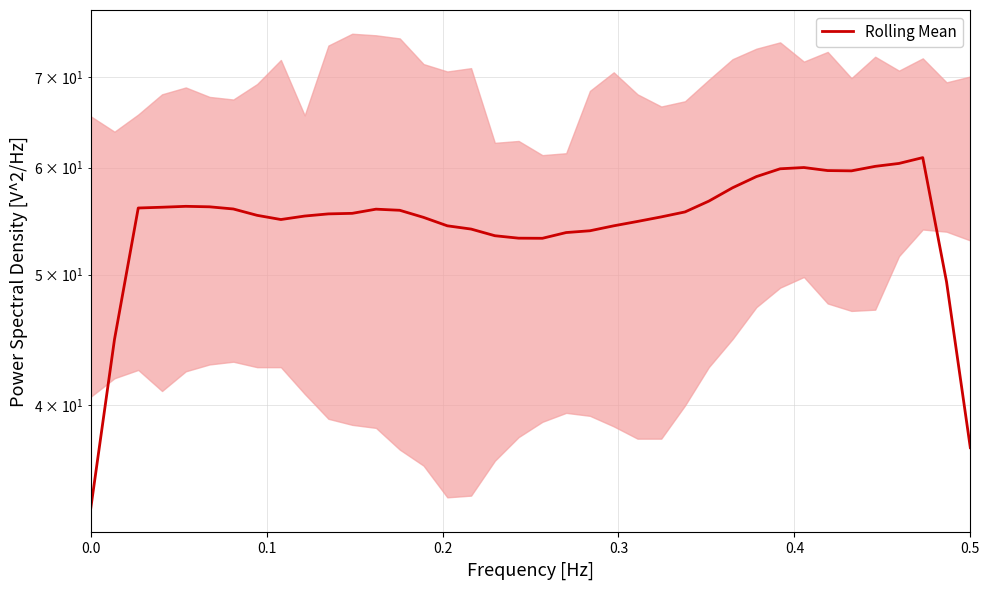

What is the sum of all values?

2079.0